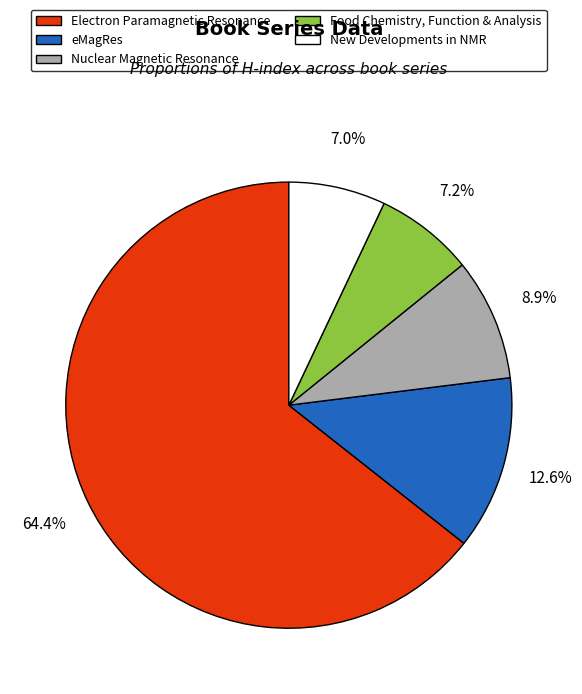

To the nearest percent, what portion does eMagRes represent?

13%